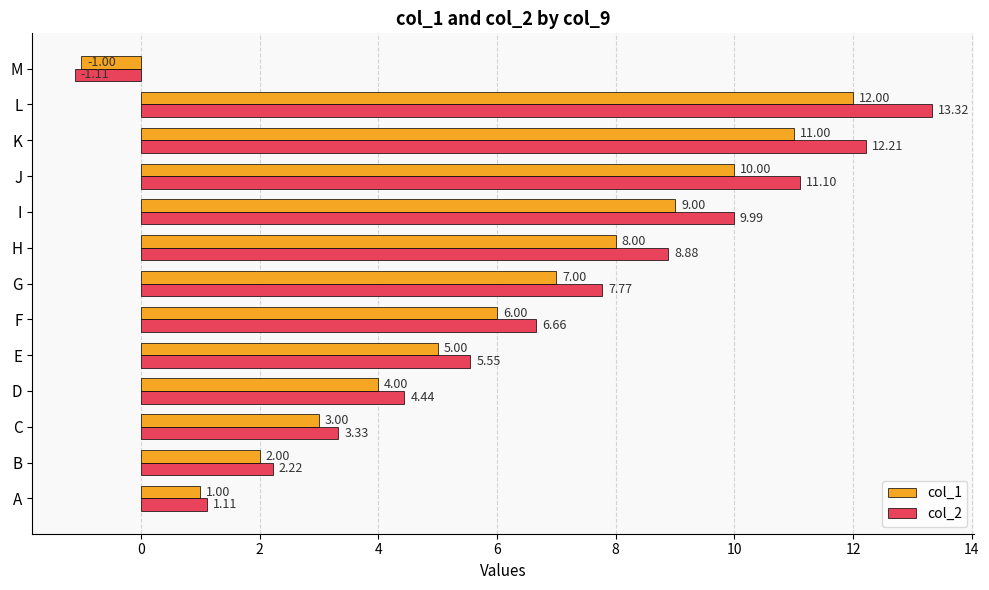

How many values in the col_2 series are below 6?

6